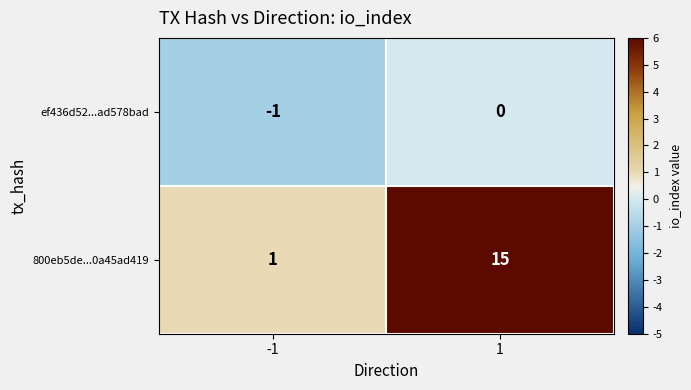

What is the difference between the 800eb5de...0a45ad419 values at -1 and 1?

14